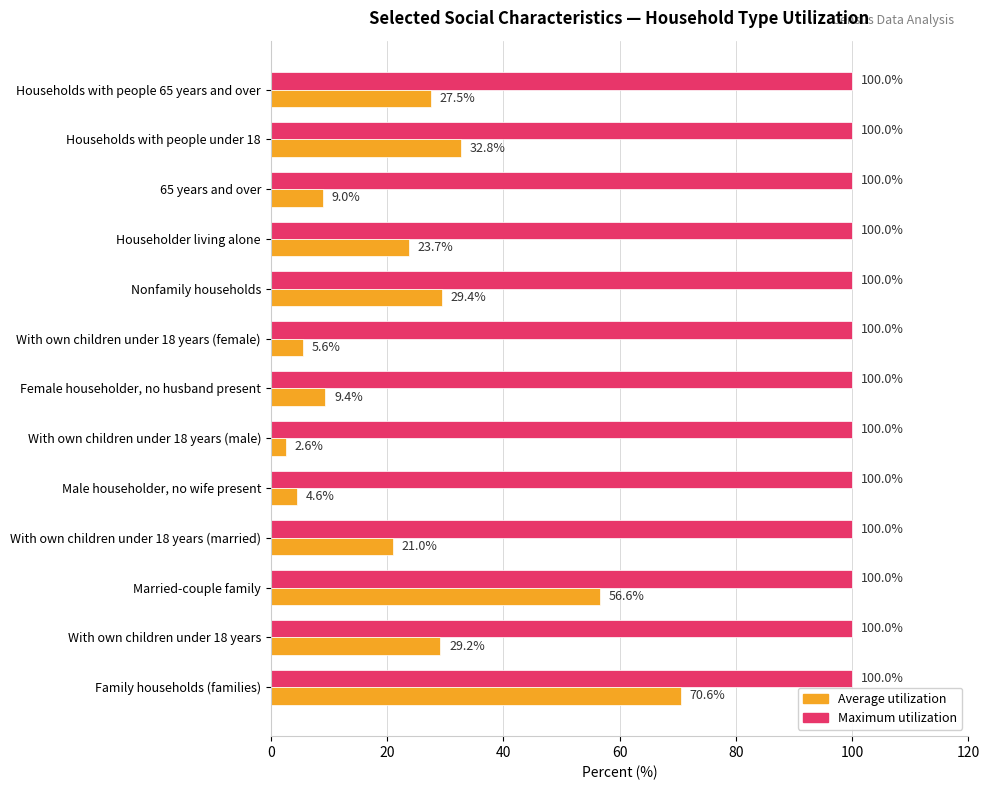

What is the approximate value of Maximum utilization at With own children under 18 years (married)?

100.0